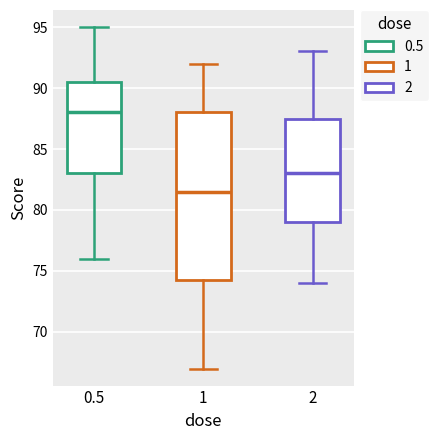

Reading left to right, transcribe this box plot: for each box, give where its median line is, the range the box spans, and where its two whiskers end, as read against the y-axis. The values are not printed on the chart, so give them approximately, as read against the axis.

0.5: median 88.0, box 83.0 to 90.5, whiskers 76.0 to 95.0
1: median 81.5, box 74.5 to 88.0, whiskers 67.0 to 92.0
2: median 83.0, box 79.0 to 87.5, whiskers 74.0 to 93.0